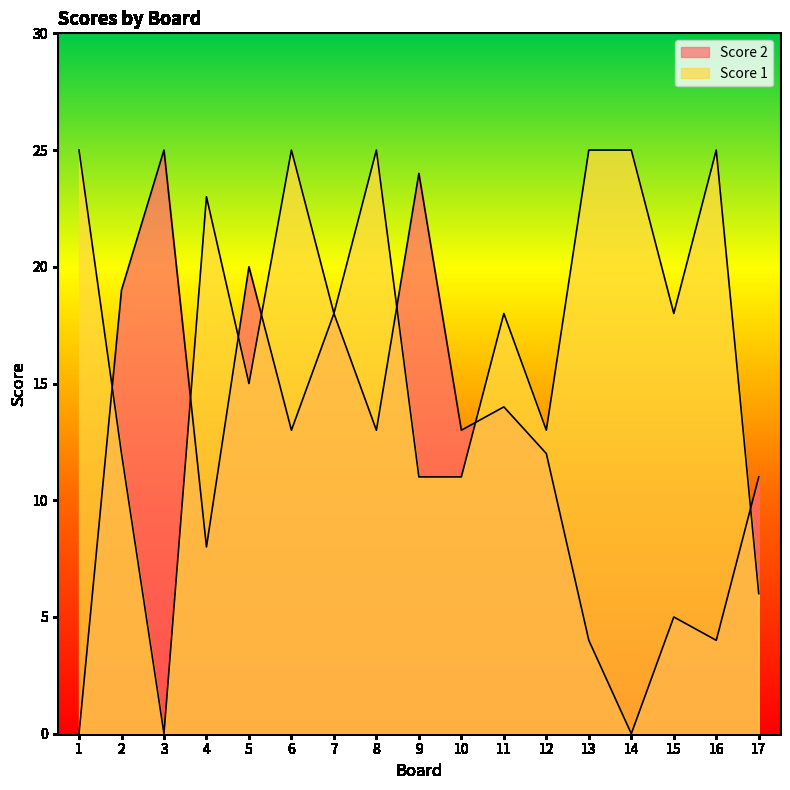

What is the highest value of the Score 2 series?

25